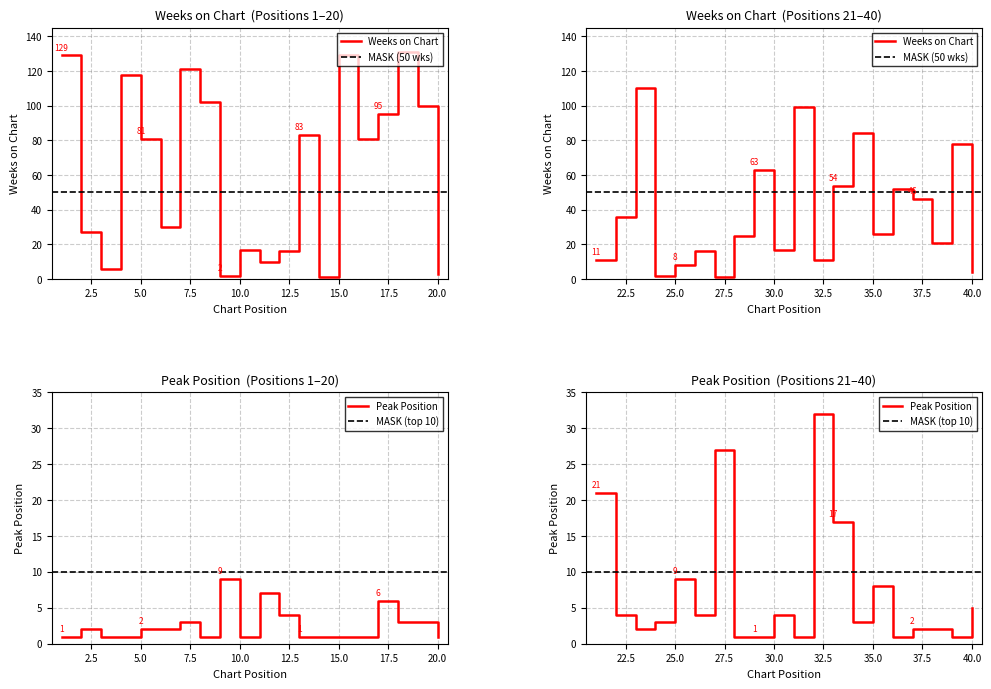

Where is the first local maximum for Peak Position?

2